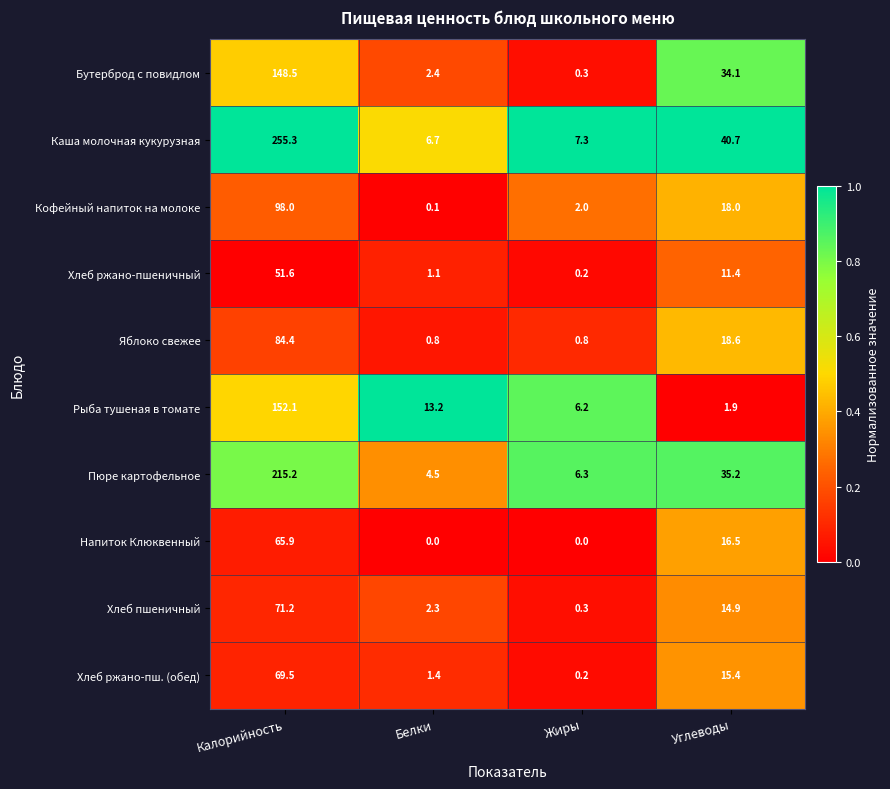

What is the difference between the second highest and minimum values in the Яблоко свежее series?

17.8